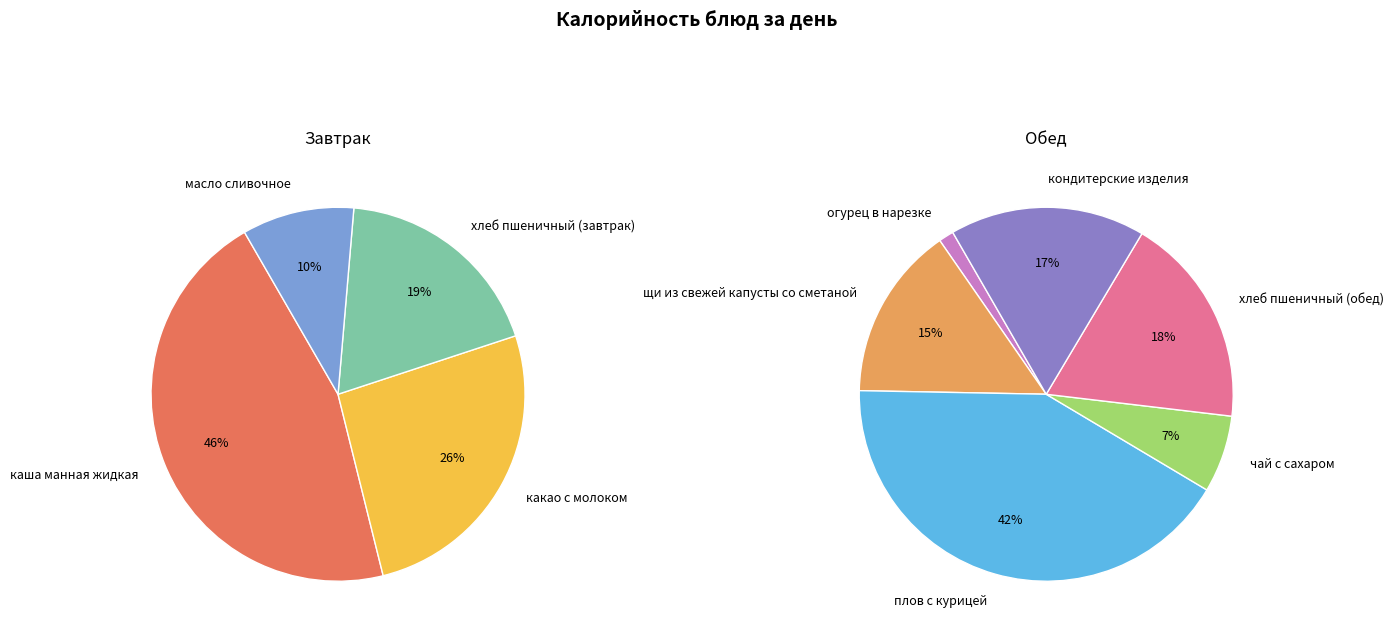

Does кондитерские изделия account for over 50% of the chart?

No